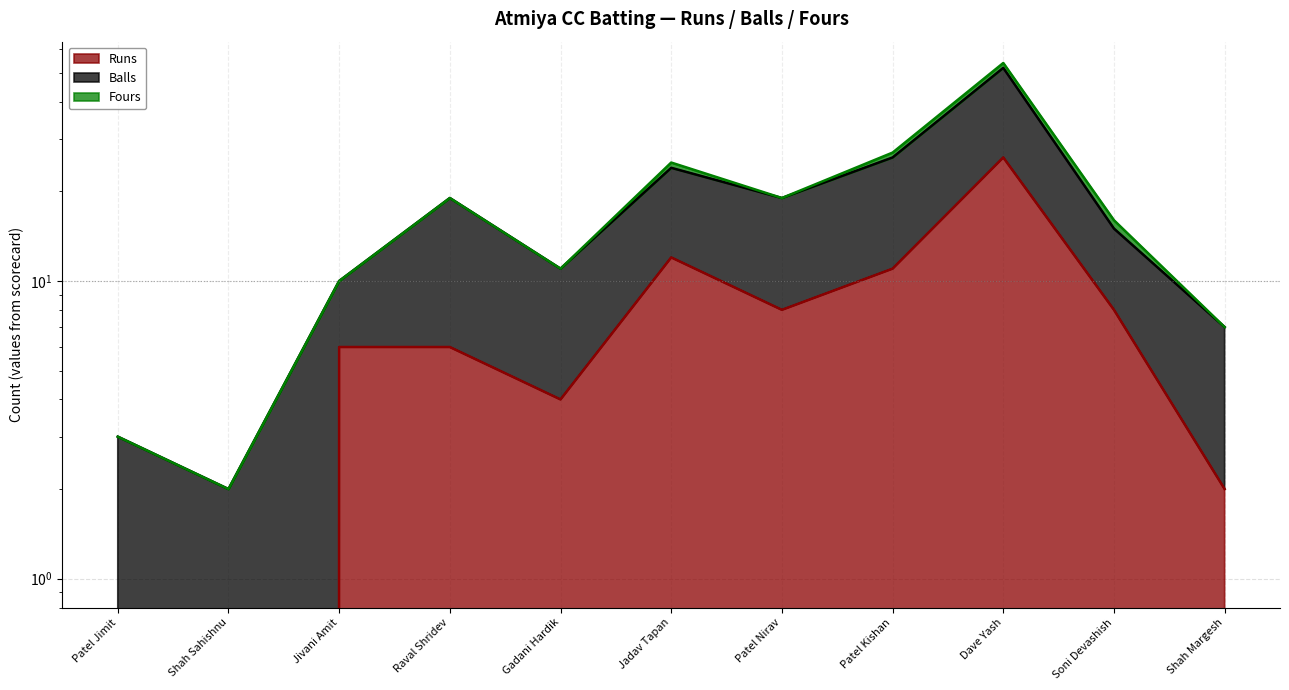

What is the difference between the second highest and second lowest values in the Balls series?

23